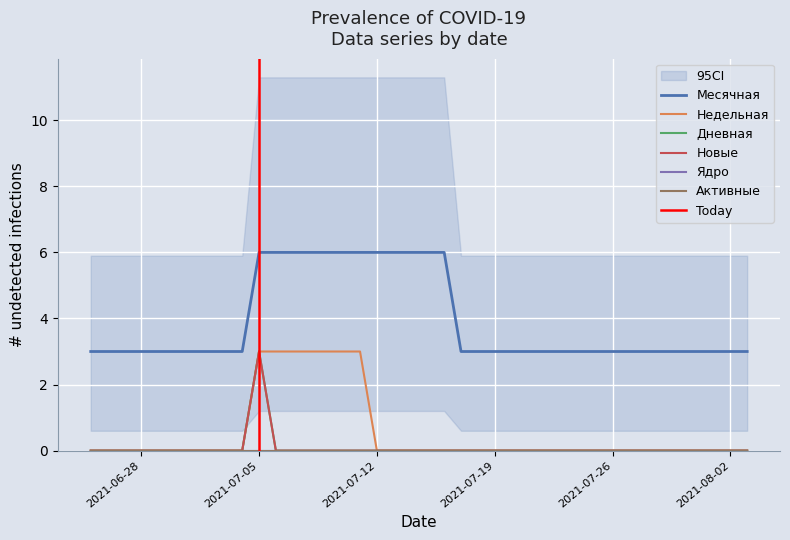

Which series changed the most between 2021-07-21 and 2021-07-08?

Месячная